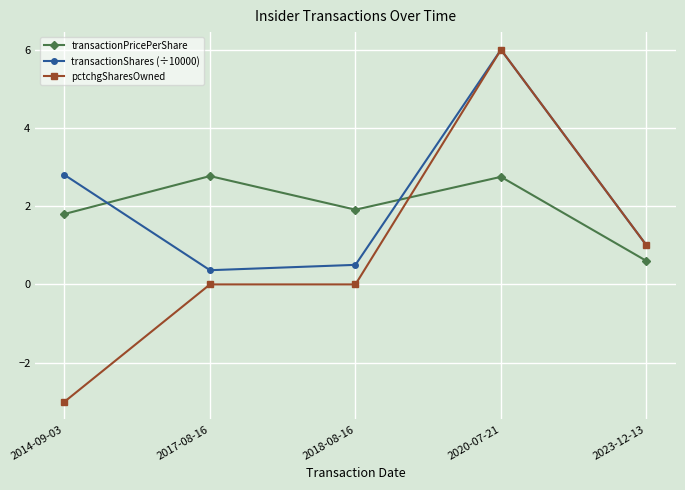

What is the difference between the highest and lowest values at 2023-12-13?

0.4